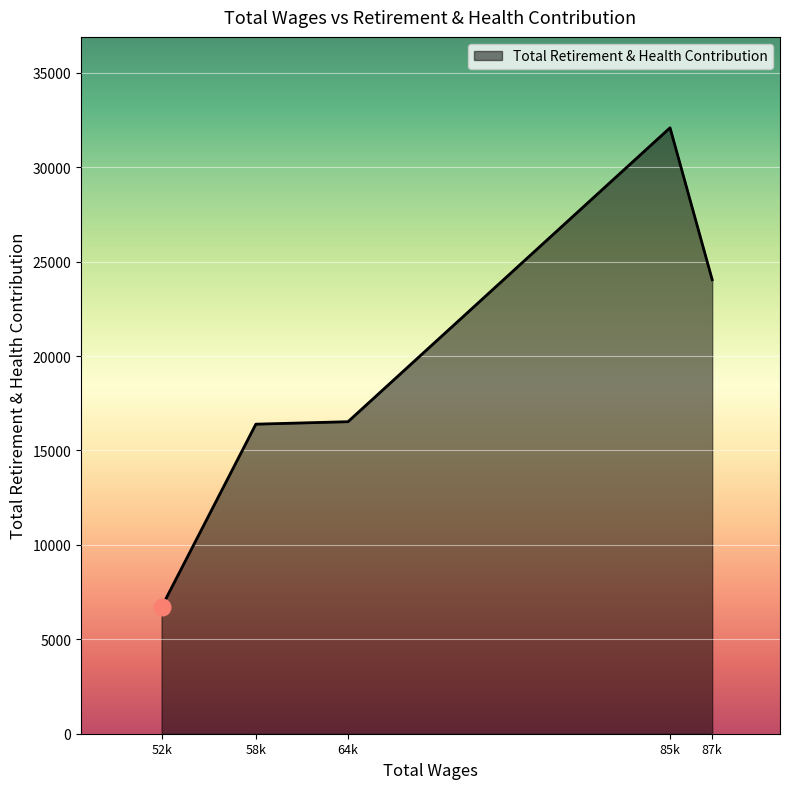

The value at 87k is 33309. True or false?

False